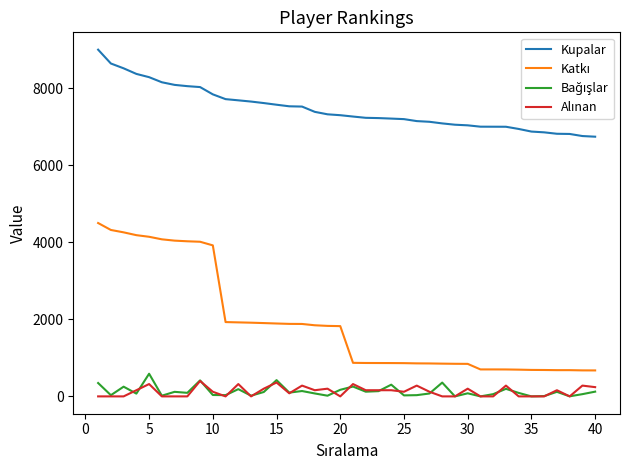

What is the minimum value for Kupalar?

6741